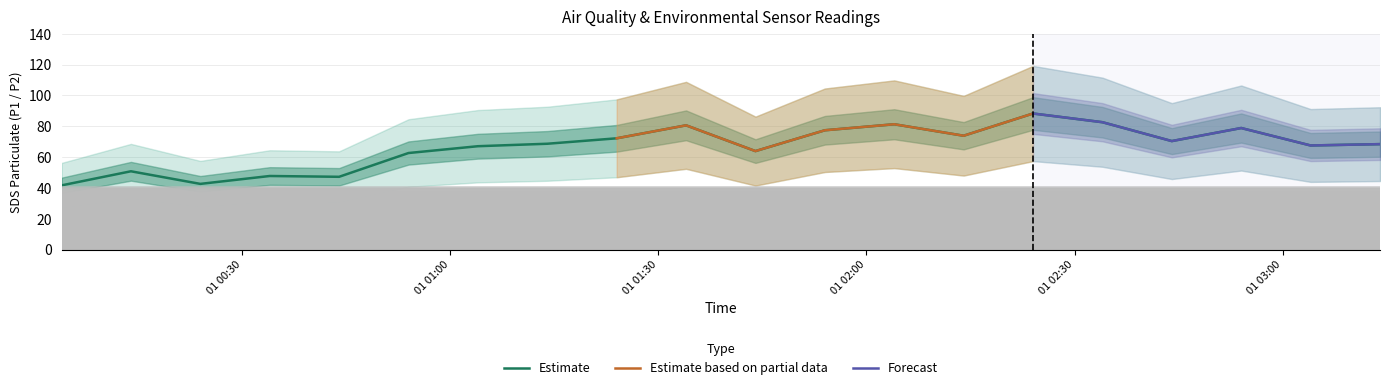

At how many categories does at least one series exceed 28?

20